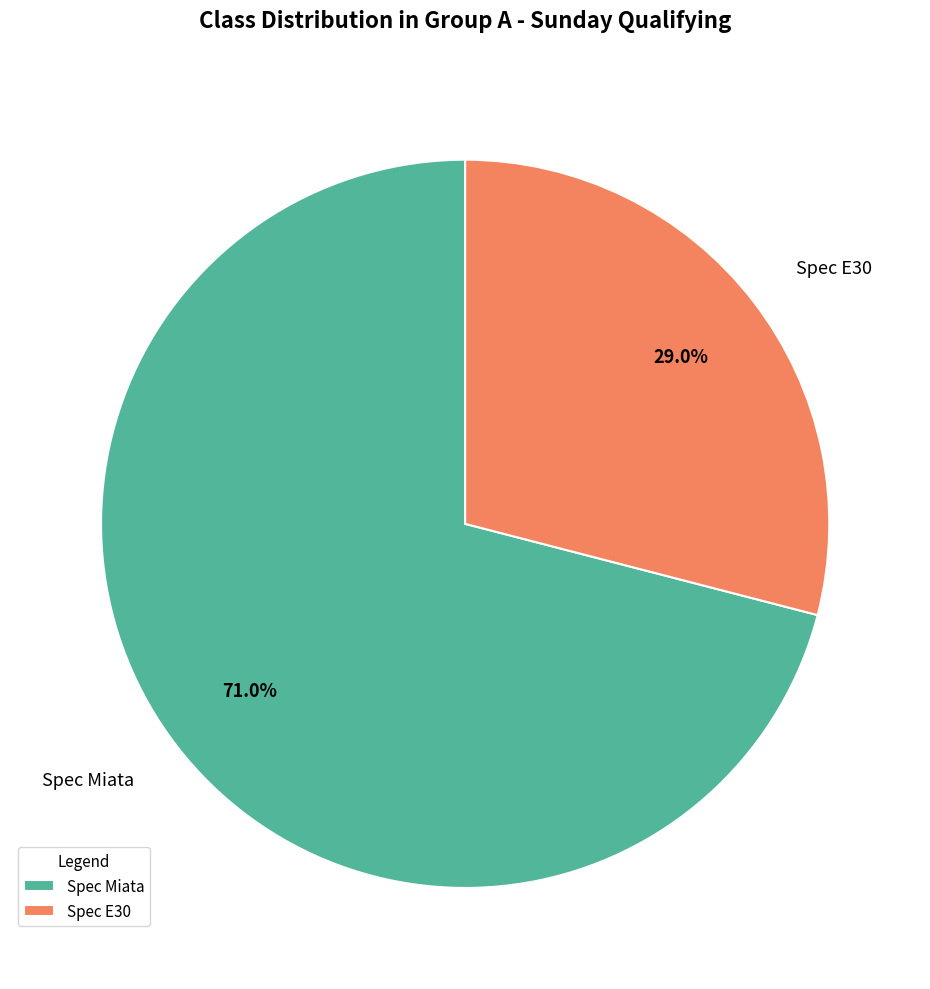

Which category has the smallest portion of the pie?

Spec E30